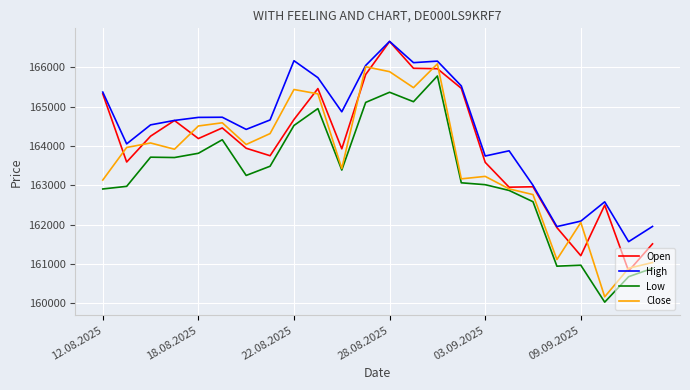

True or false: High and Low intersect in this chart.

False